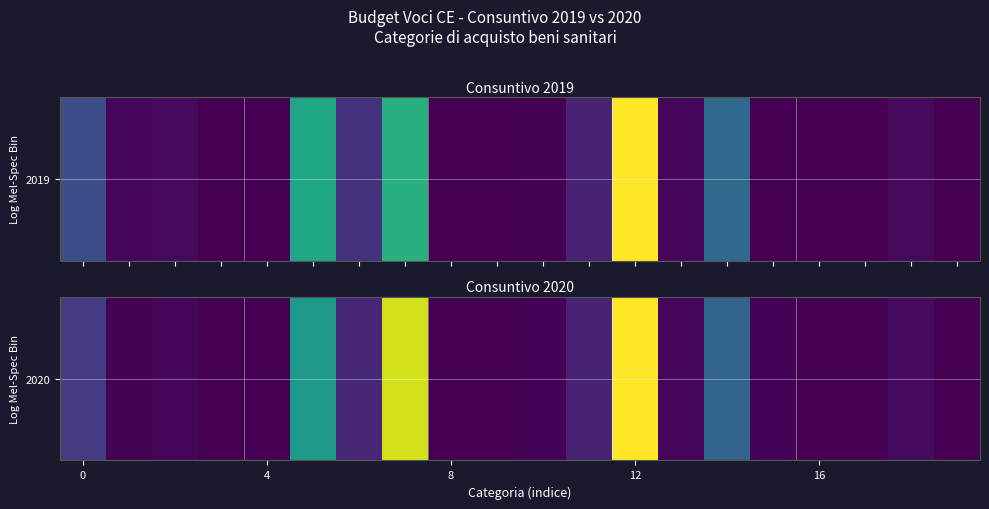

Reading left to right, list all the values displayed in this chart.

671002.8	23328.0	71247.5	0.0	0.0	2075177.5	431795.5	3578585.7	2954.3	696.5	35404.3	380396.6	3833938.4	65936.9	1251939.4	44527.1	12491.4	6964.7	107491.4	2565.5